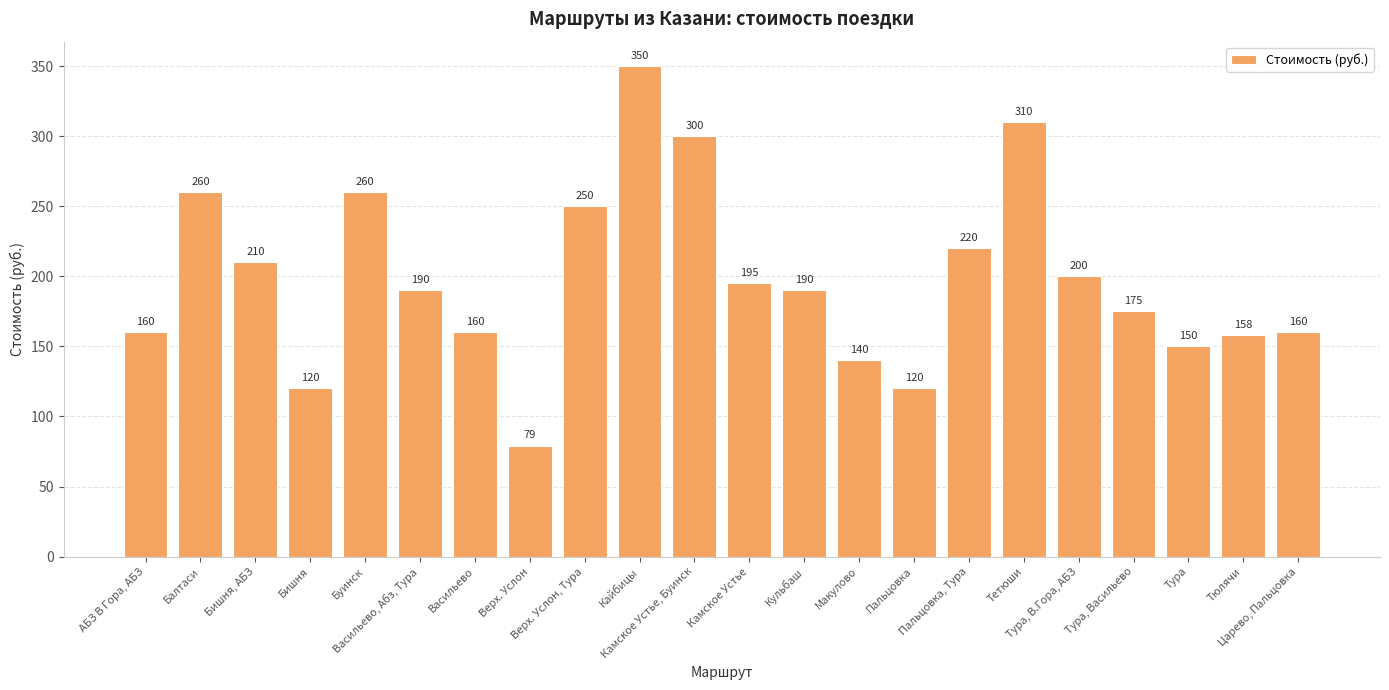

Which label corresponds to the smallest value in the chart?

Верх. Услон